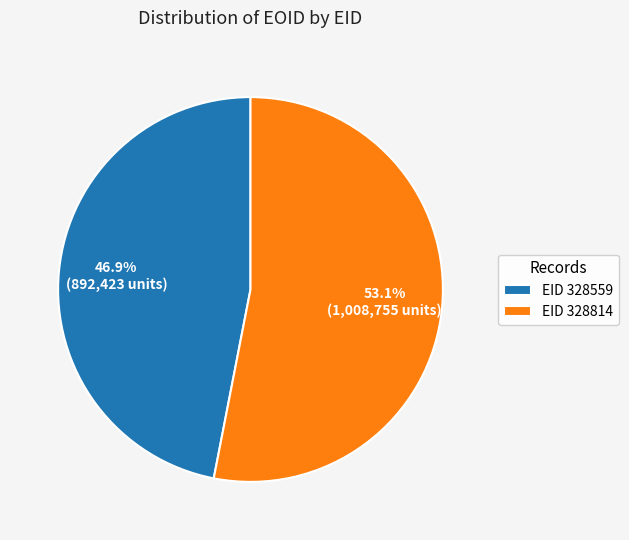

Between EID 328814 and EID 328559, which is larger?

EID 328814